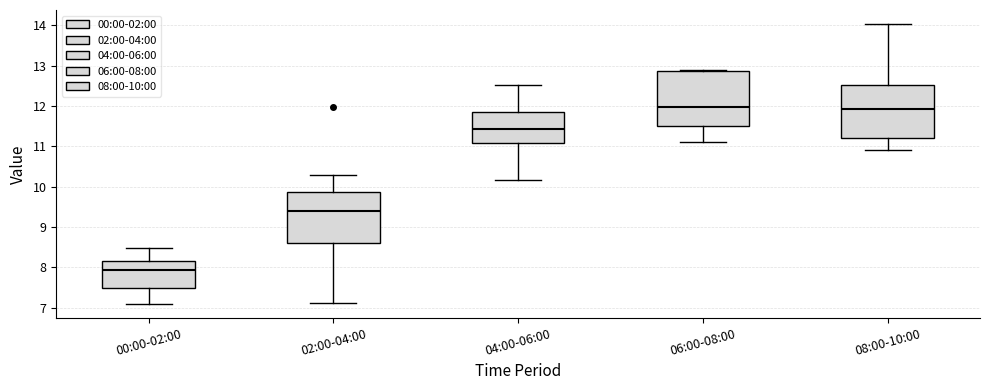

Reading left to right, transcribe this box plot: for each box, give where its median line is, the range the box spans, and where its two whiskers end, as read against the y-axis. The values are not printed on the chart, so give them approximately, as read against the axis.

00:00-02:00: median 7.9, box 7.5 to 8.2, whiskers 7.1 to 8.5
02:00-04:00: median 9.4, box 8.6 to 9.9, whiskers 7.1 to 10.3
04:00-06:00: median 11.4, box 11.1 to 11.9, whiskers 10.2 to 12.5
06:00-08:00: median 12.0, box 11.5 to 12.9, whiskers 11.1 to 12.9
08:00-10:00: median 11.9, box 11.2 to 12.5, whiskers 10.9 to 14.0